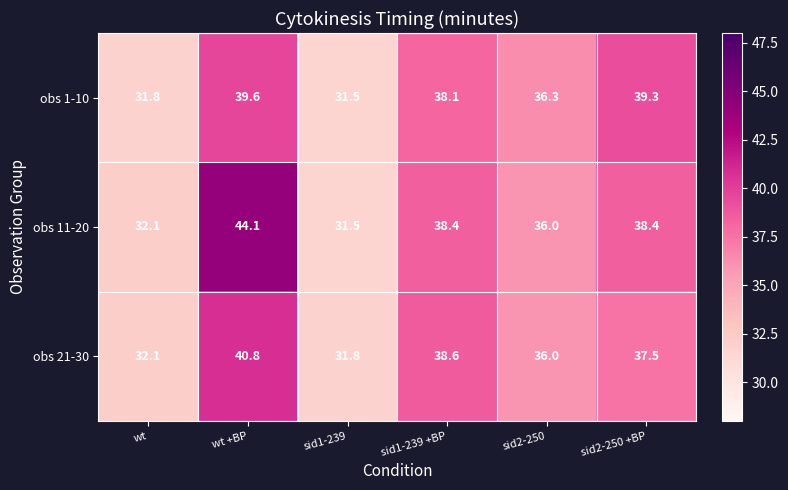

Rank the series at wt +BP from lowest to highest value.

obs 1-10, obs 21-30, obs 11-20